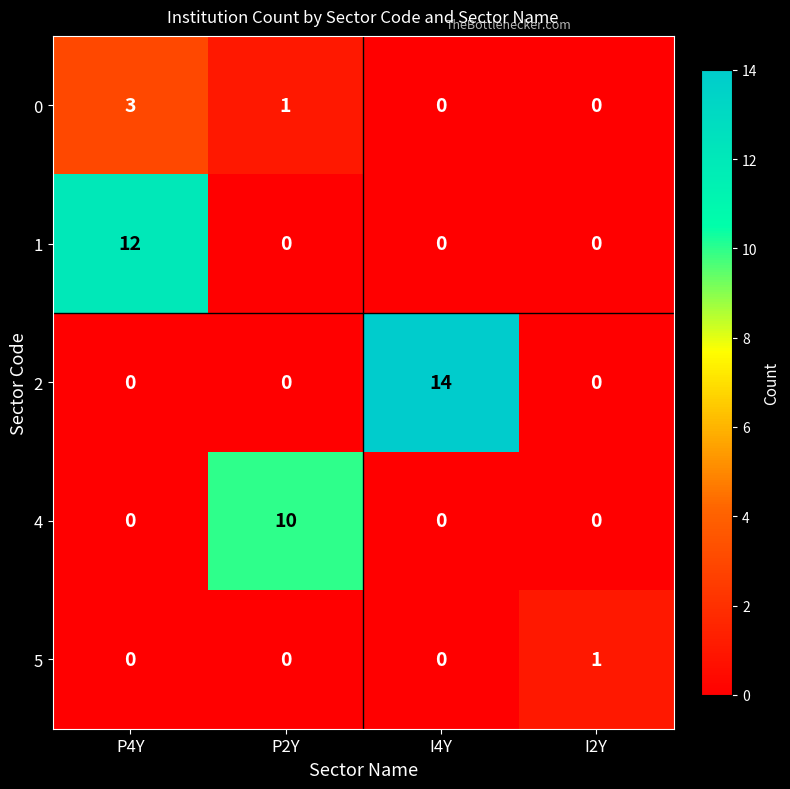

How many categories are shown in the chart?

4